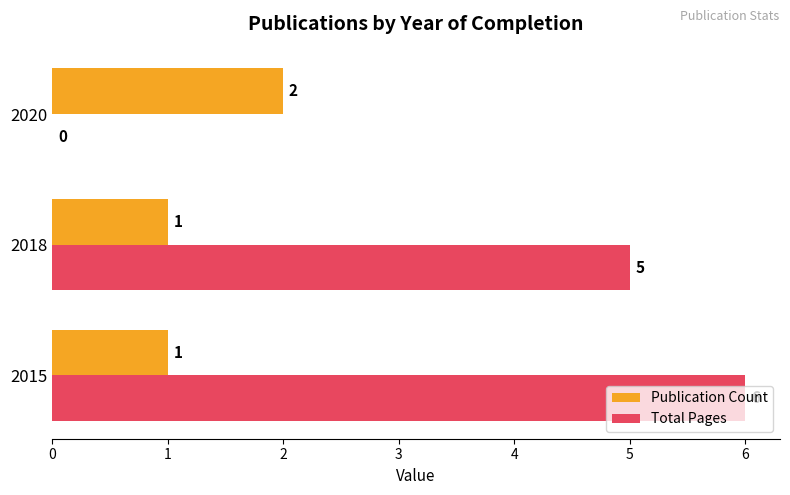

The value of Total Pages at 2018 is 5. True or false?

True